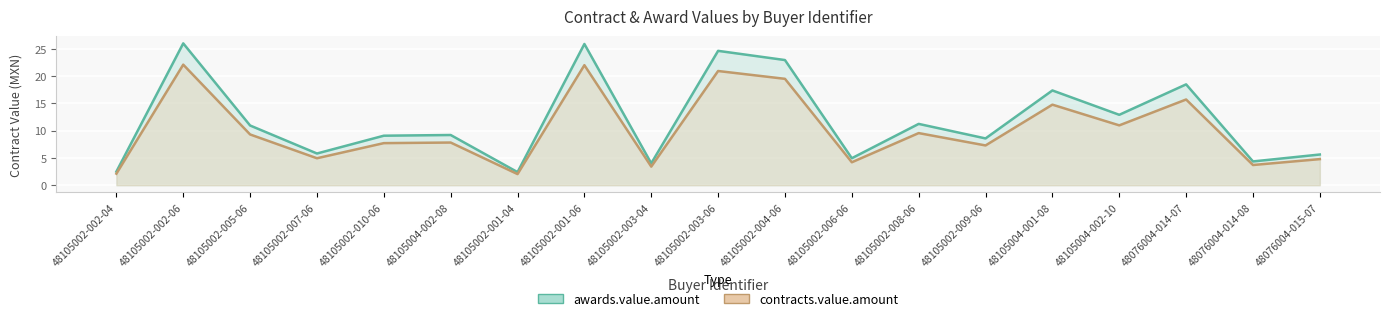

What is the sum of all awards.value.amount values?

227.1